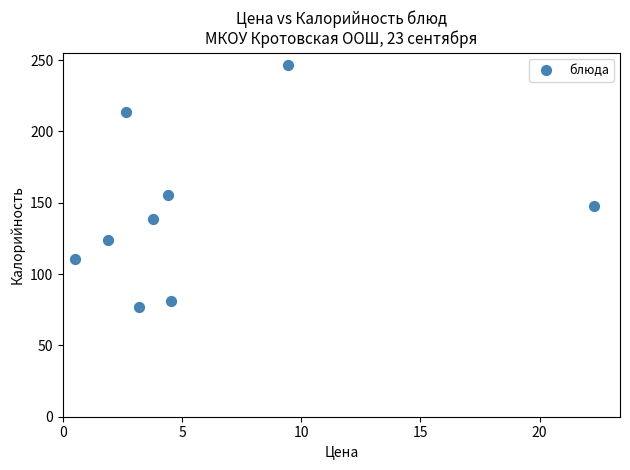

What Y value in the scatter plot is closest to 161?

155.4